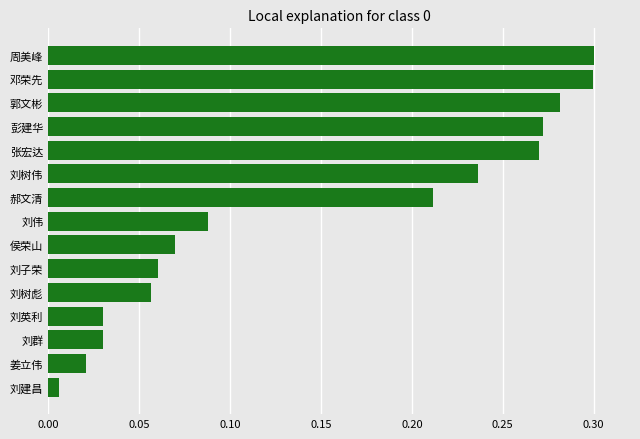

Between 刘树伟 and 邓荣先, which is larger?

邓荣先